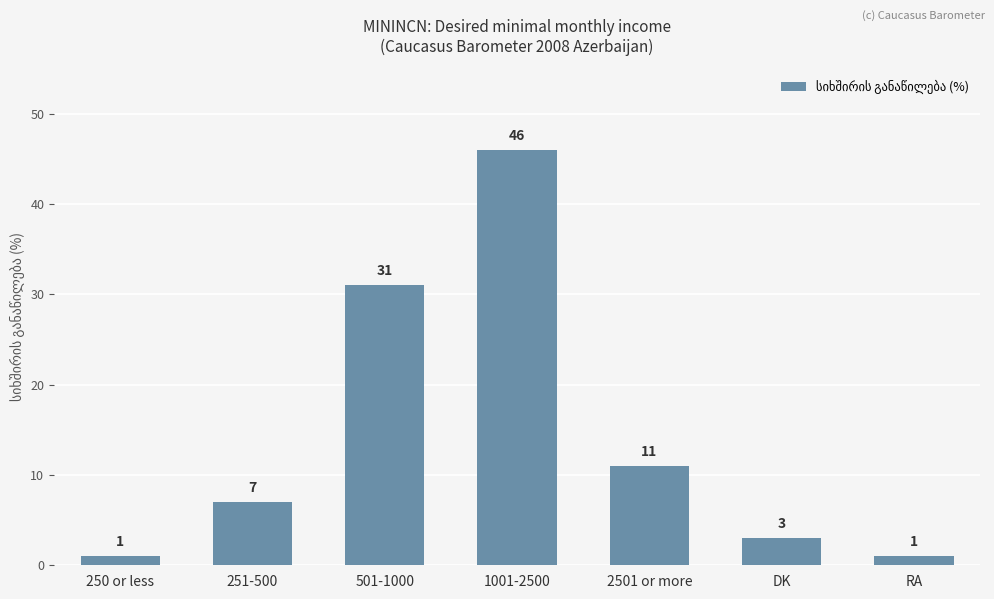

What is the label of the 7th bar from the right?

250 or less